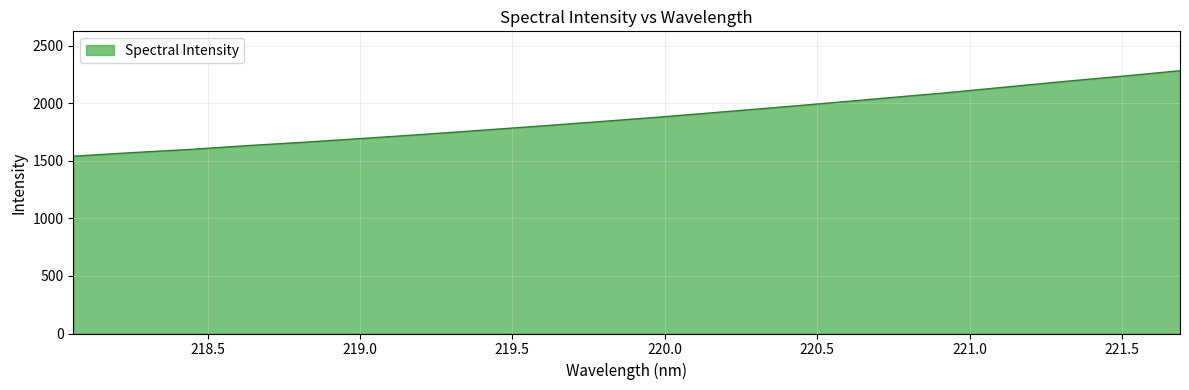

What is the difference between the maximum and minimum values?

742.7